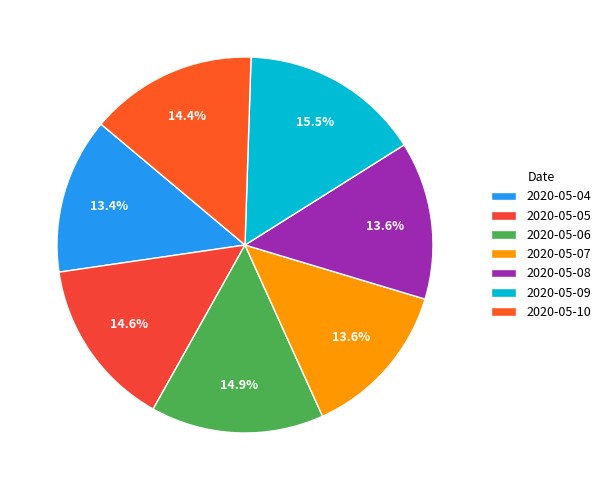

Which slice is the largest?

2020-05-09